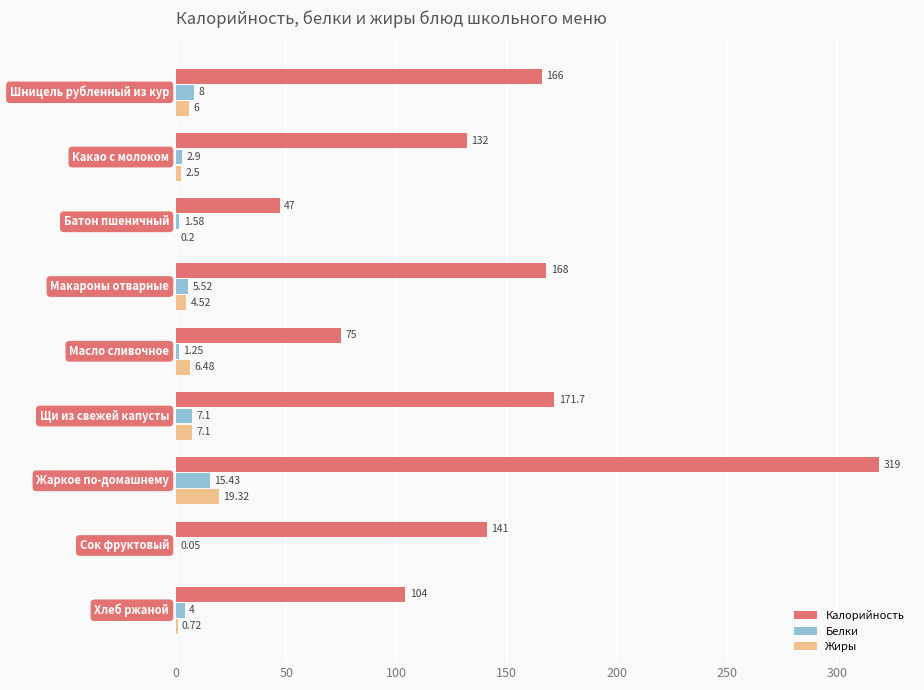

What are all the series names shown in the legend?

Калорийность, Белки, Жиры